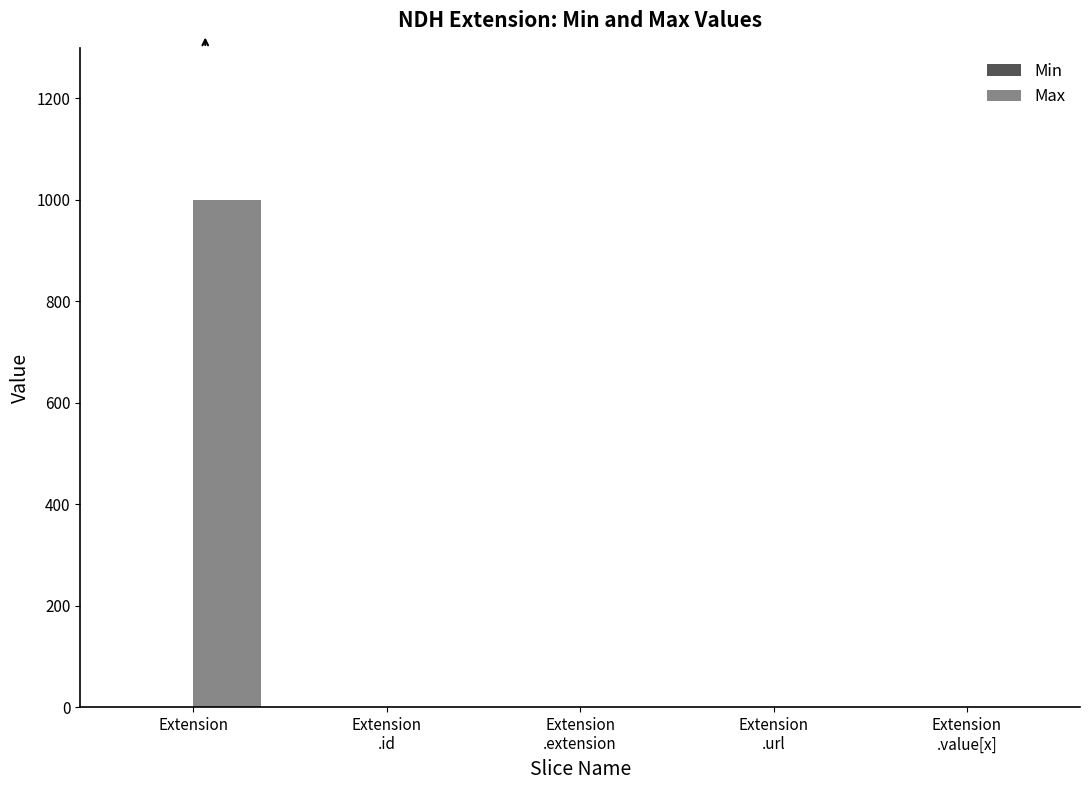

What is the highest value of the Max series?

999